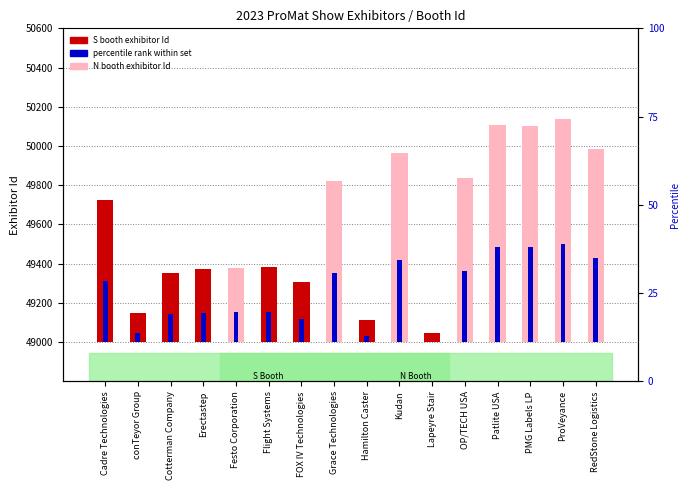

What is the label of the 3rd bar from the left?

Cotterman Company